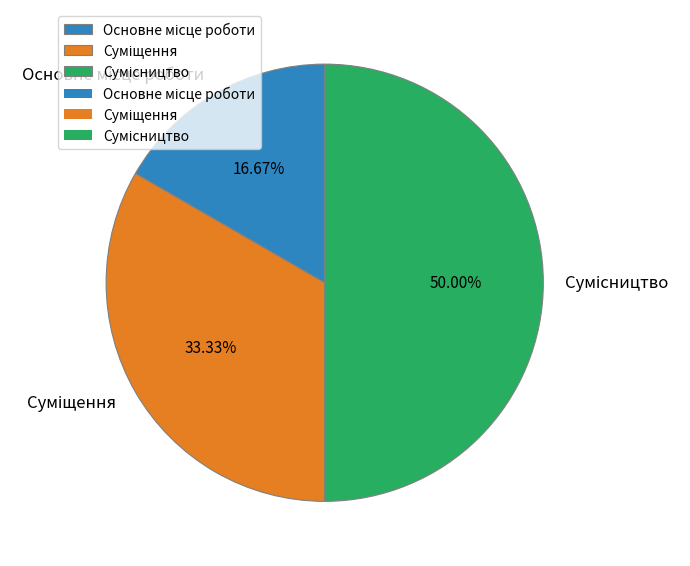

Rank the categories by value from lowest to highest.

Основне місце роботи, Суміщення, Сумісництво